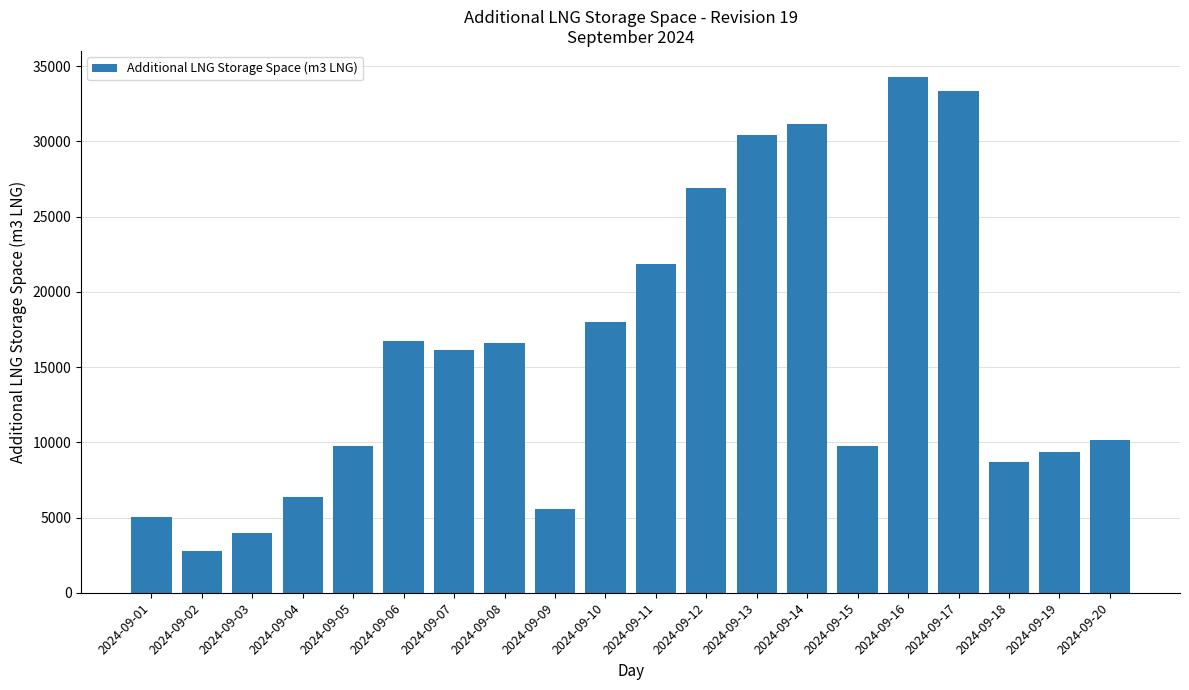

What is the smallest value displayed?

2792